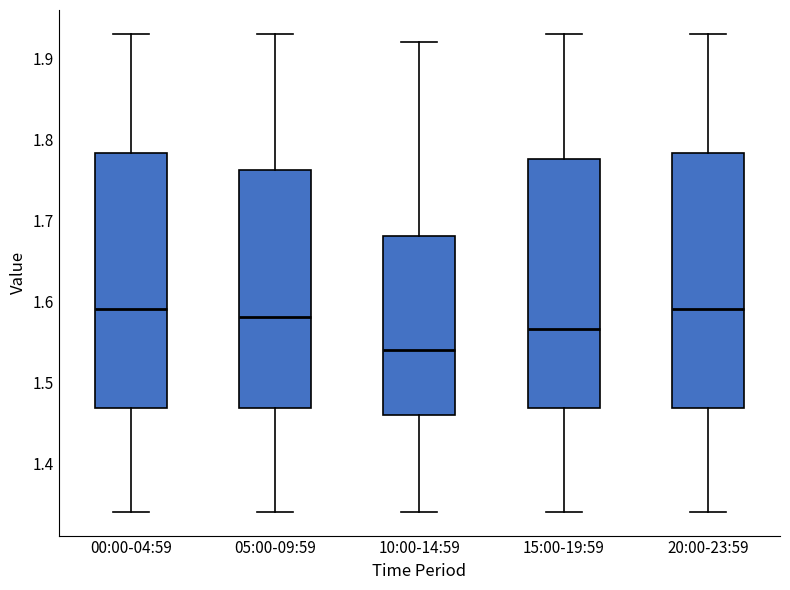

Which box's median line is the lowest?

10:00-14:59